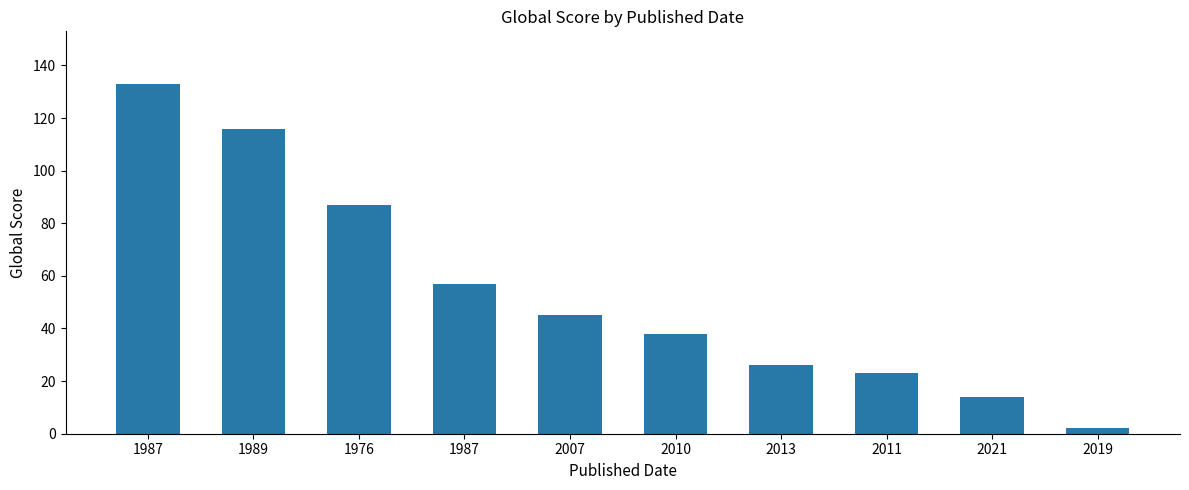

Rank the categories by value from lowest to highest.

2019, 2021, 2011, 2013, 2010, 2007, 1987, 1976, 1989, 1987